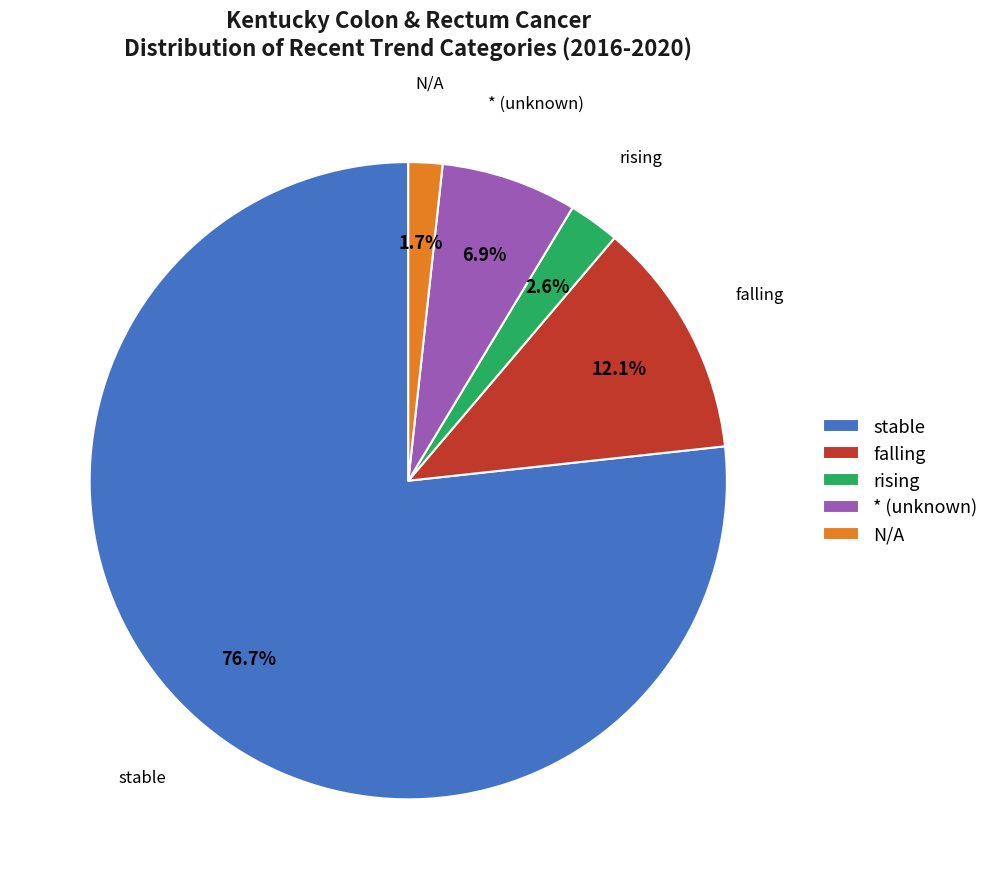

Between stable and * (unknown), which is larger?

stable